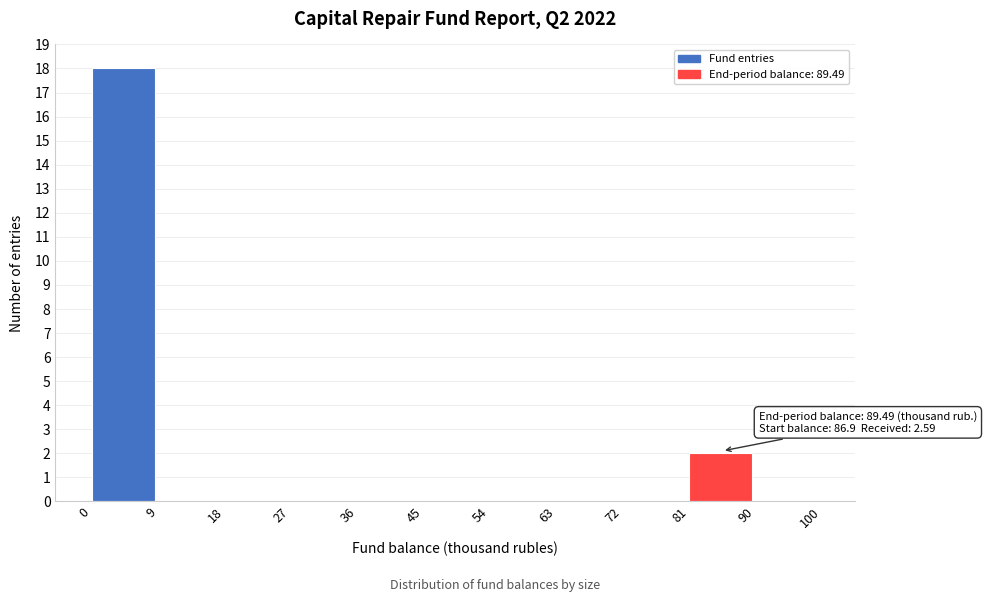

Which range on the x-axis has the tallest bar?

0 to 9